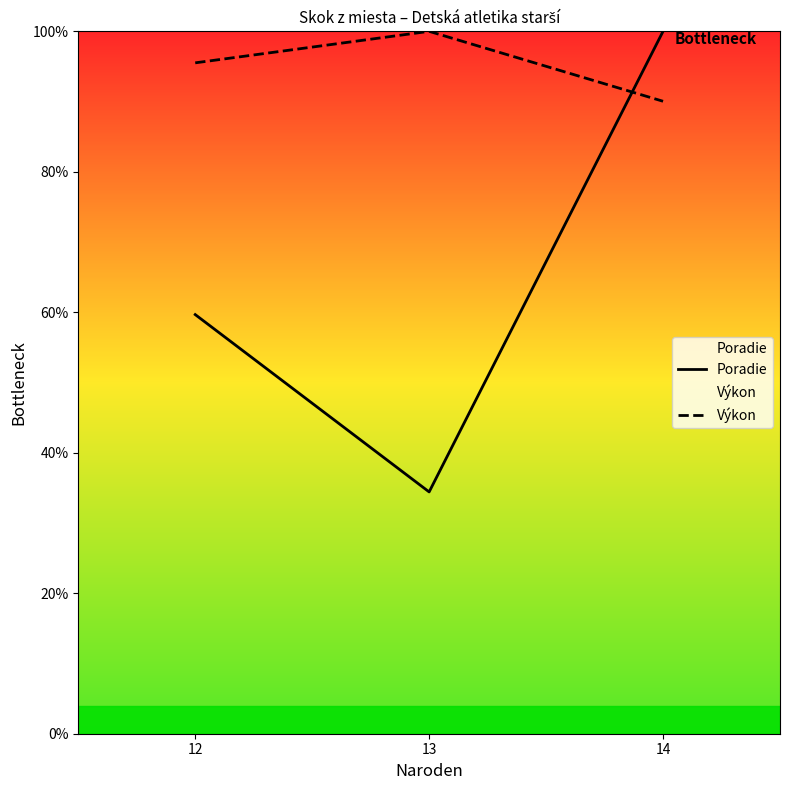

At how many categories does at least one series exceed 78?

3